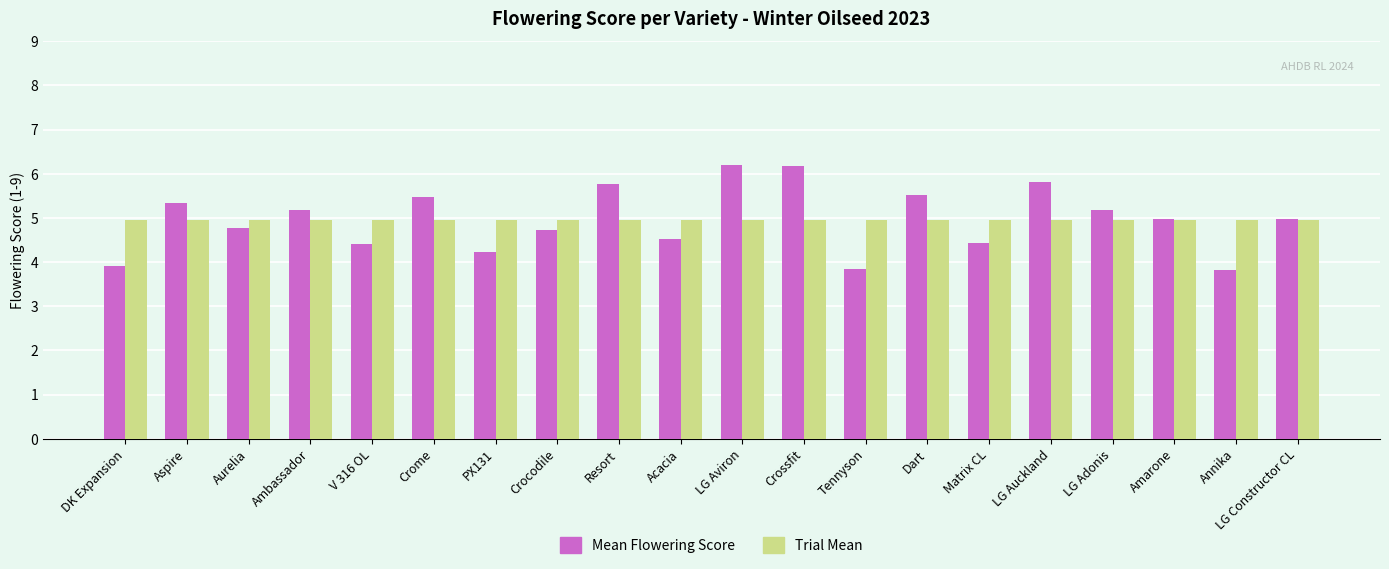

What is the value of the Mean Flowering Score bar at the 18th from the left?

5.0